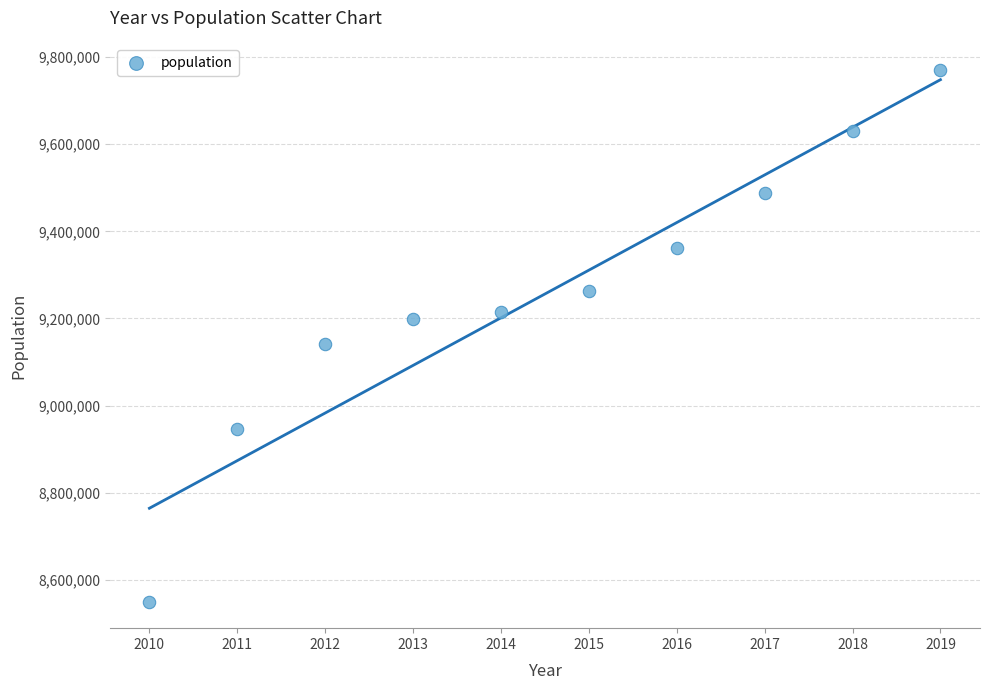

What is the range of X values (max minus min)?

9